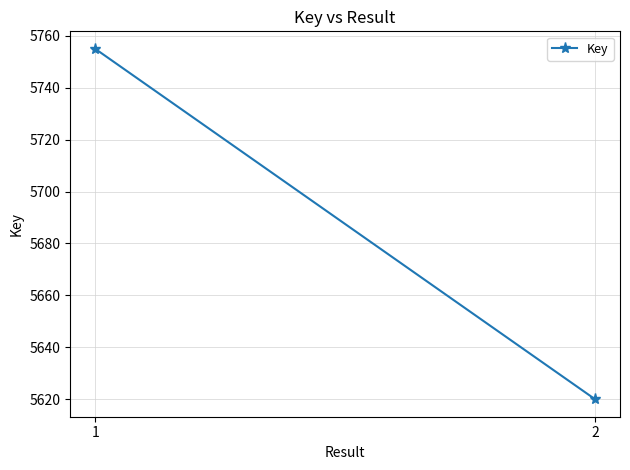

What is the sum of the values at 1 and 2?

11375